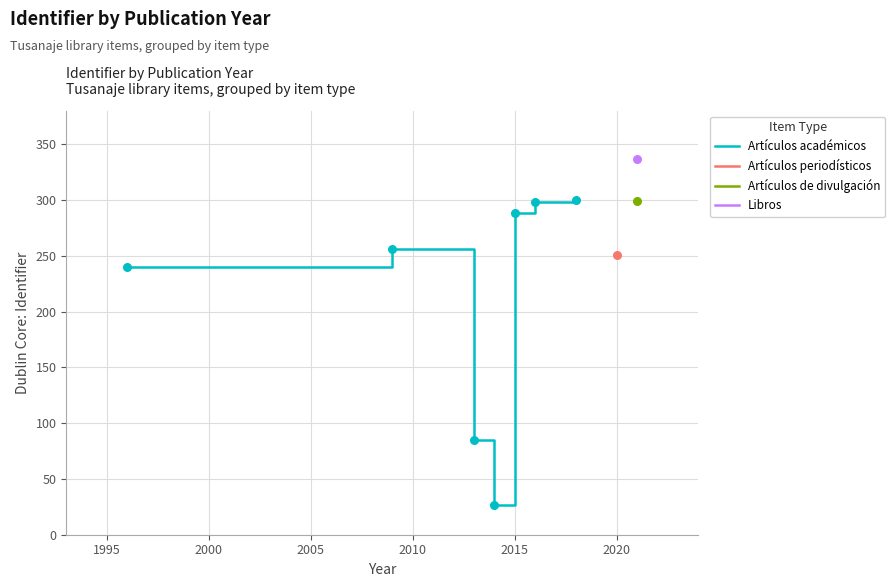

Which has a higher value, 2010 or 2015?

2015